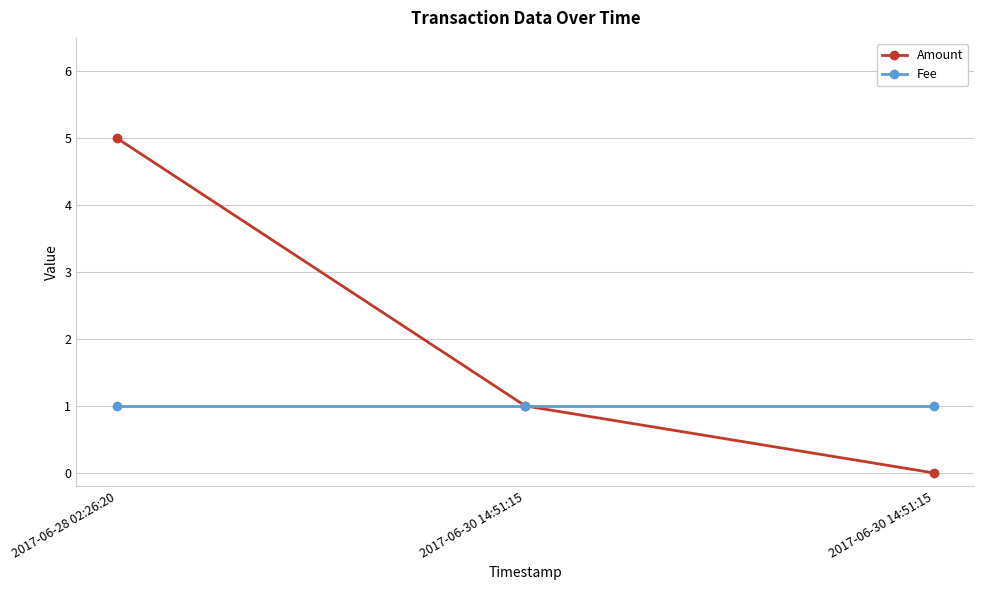

Reading left to right, list all the values displayed in this chart.

Amount: 2017-06-28 02:26:20=5	2017-06-30 14:51:15=1	2017-06-30 14:51:15=0
Fee: 2017-06-28 02:26:20=1	2017-06-30 14:51:15=1	2017-06-30 14:51:15=1